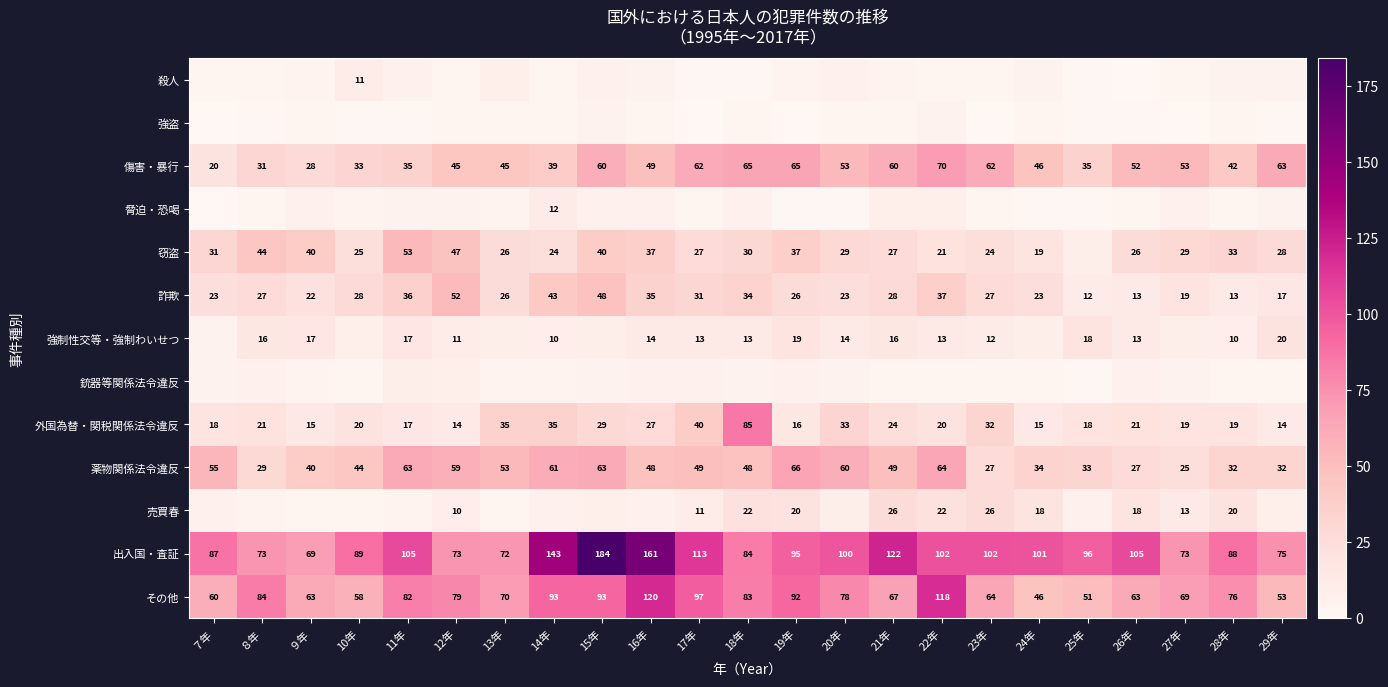

What is the approximate value of 詐欺 at ７年?

23